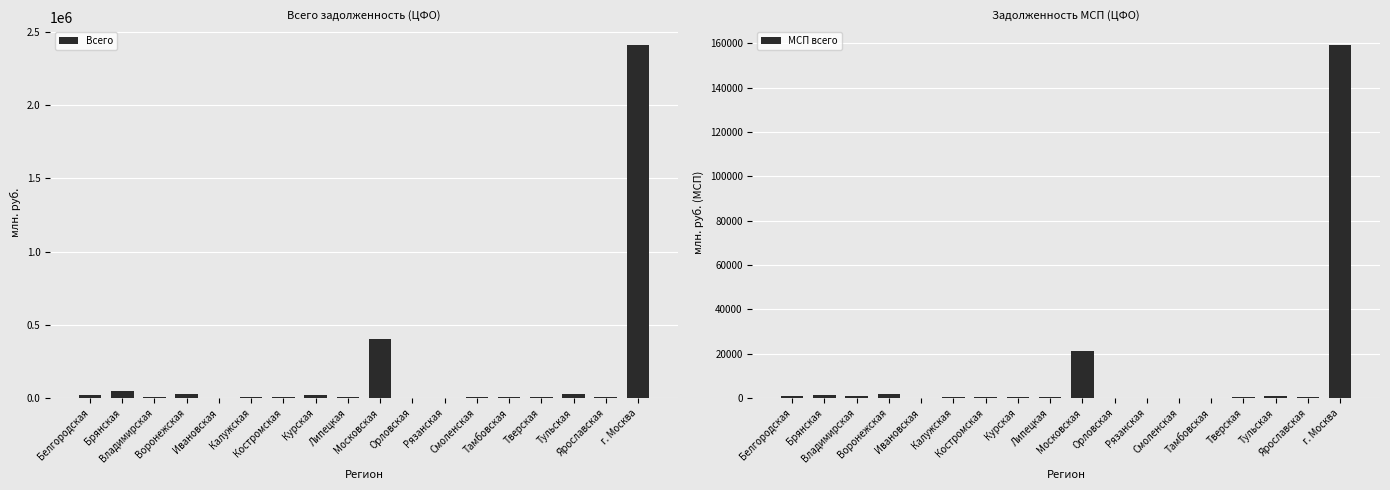

Which series has the largest range (max minus min)?

Всего